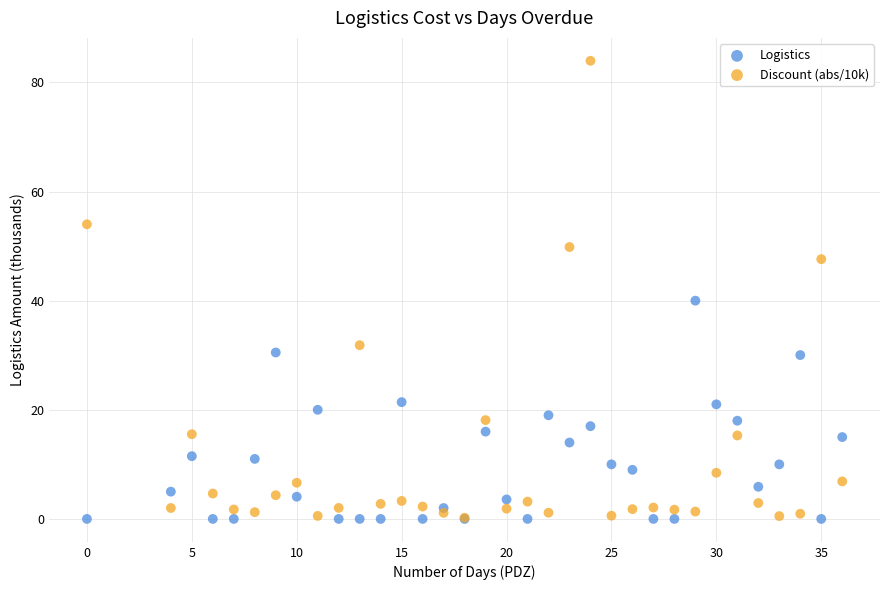

Which series has the widest spread of Y values?

Discount (abs/10k)